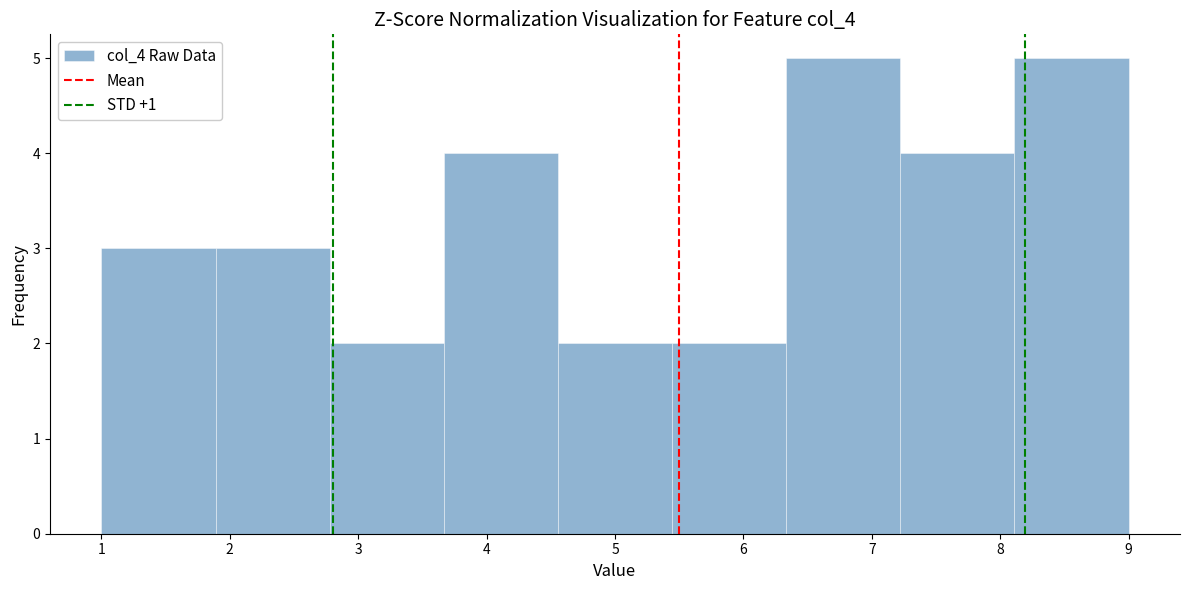

Reading left to right, transcribe this chart: for each bar, give the range it covers on the x-axis and its height. Neither the bar edges nor the heights are printed on the chart, so give them approximately, as read against the axes.

1.0 to 1.9: 3
1.9 to 2.8: 3
2.8 to 3.7: 2
3.7 to 4.6: 4
4.6 to 5.4: 2
5.4 to 6.3: 2
6.3 to 7.2: 5
7.2 to 8.1: 4
8.1 to 9.0: 5